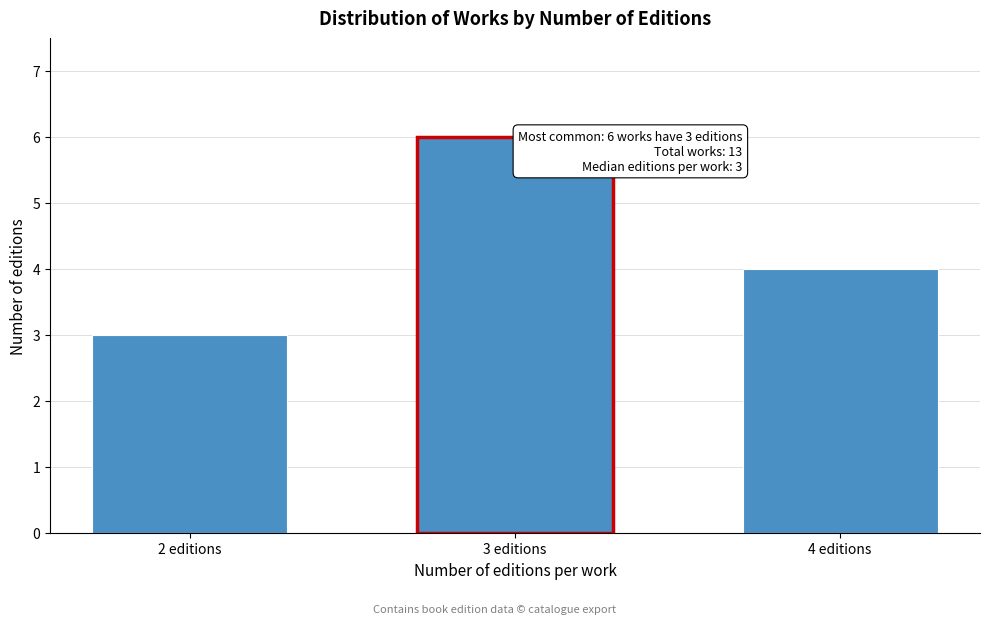

Reading left to right, list all the values displayed in this chart.

3	6	4